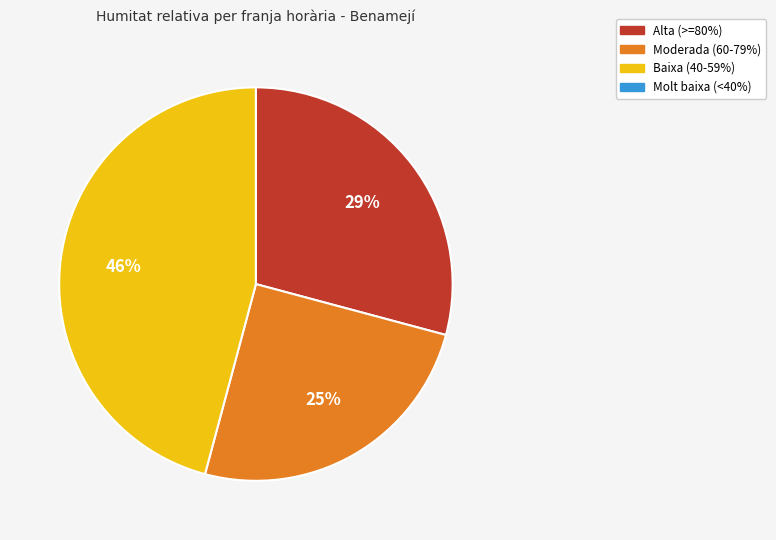

Which has a higher value, Moderada (60-79%) or Baixa (40-59%)?

Baixa (40-59%)